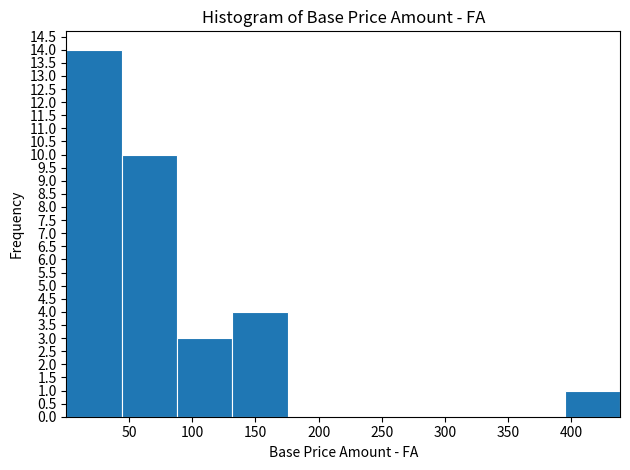

Over which range of the x-axis is the bar tallest?

0 to 45